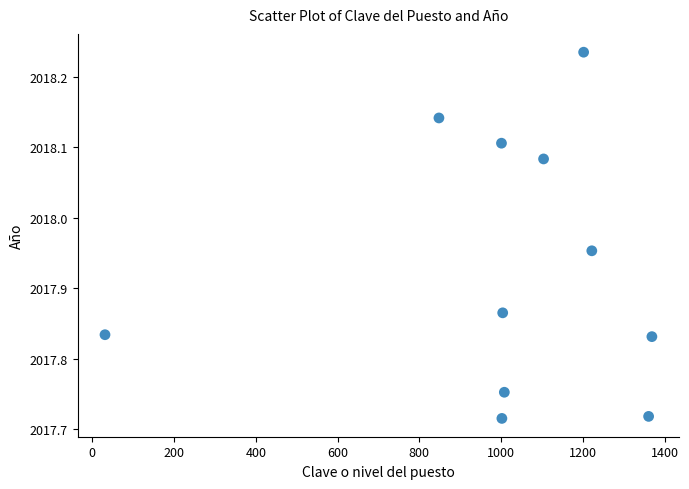

What is the average X value?

1013.8